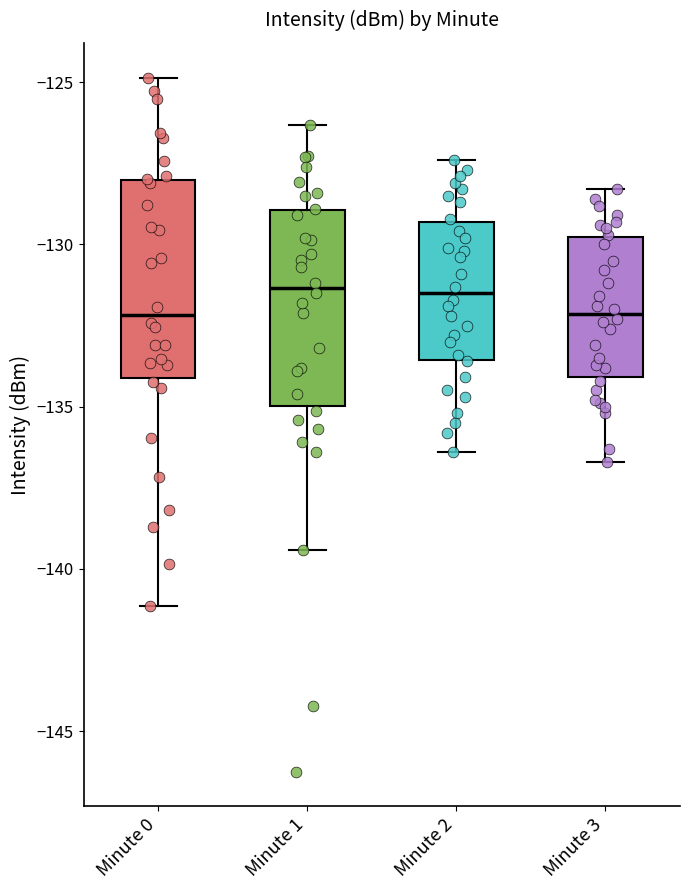

Where is the upper edge of the box for Minute 1 on the y-axis? The values are not printed on the chart, so give them approximately, as read against the axis.

-129.0